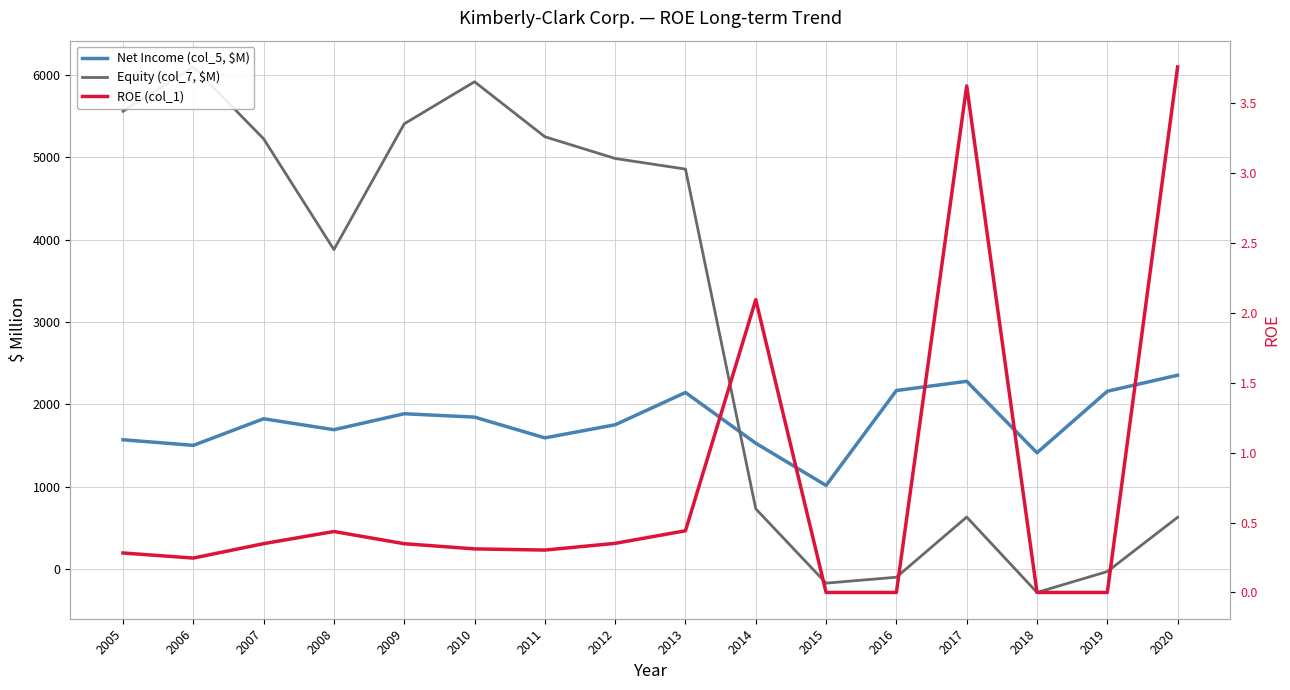

Is it true that Equity (col_7, $M) equals 4856.0 at 2013?

True